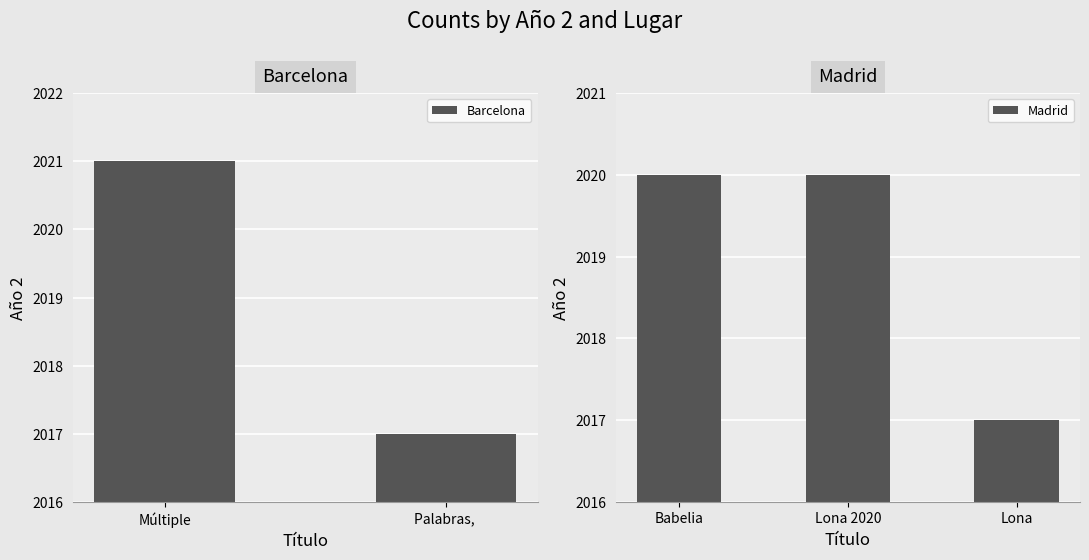

What is the difference between the second highest and second lowest values?

3